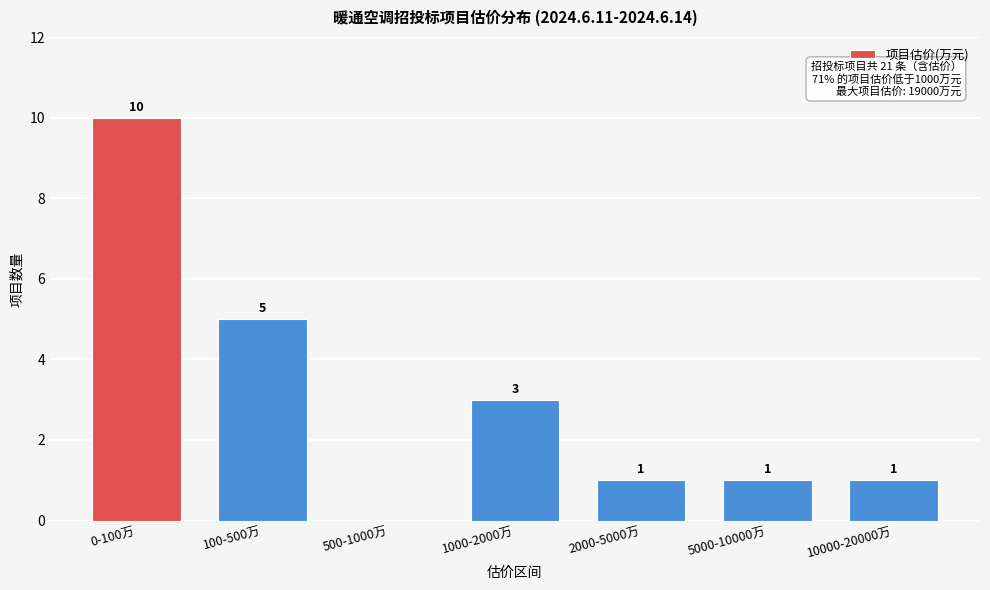

Reading left to right, what are all the values shown in this chart?

0-100万=10	100-500万=5	500-1000万=0	1000-2000万=3	2000-5000万=1	5000-10000万=1	10000-20000万=1